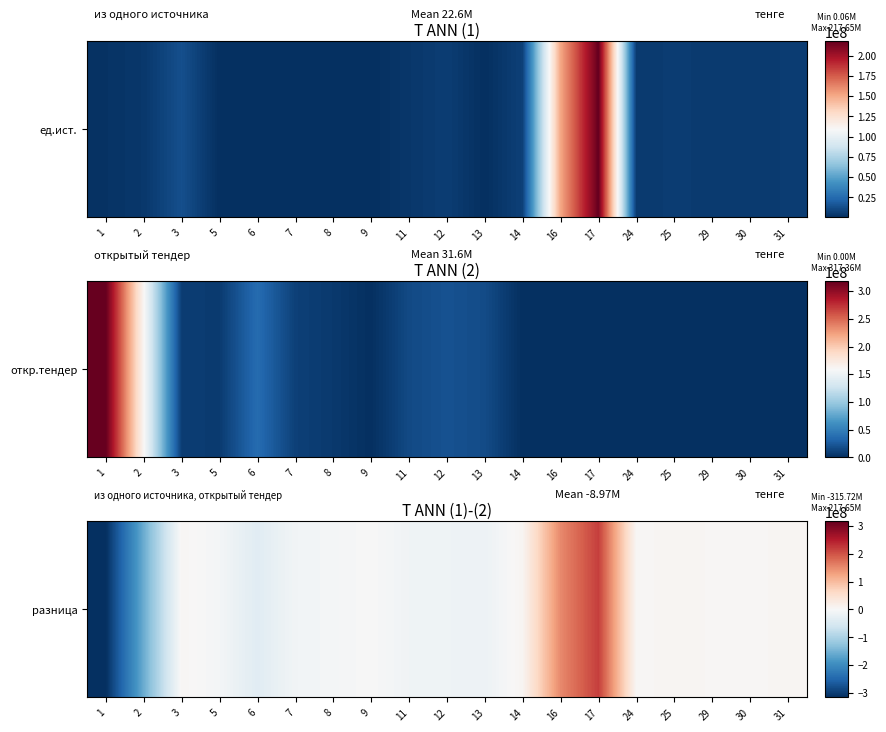

Count the number of data series in this chart.

1